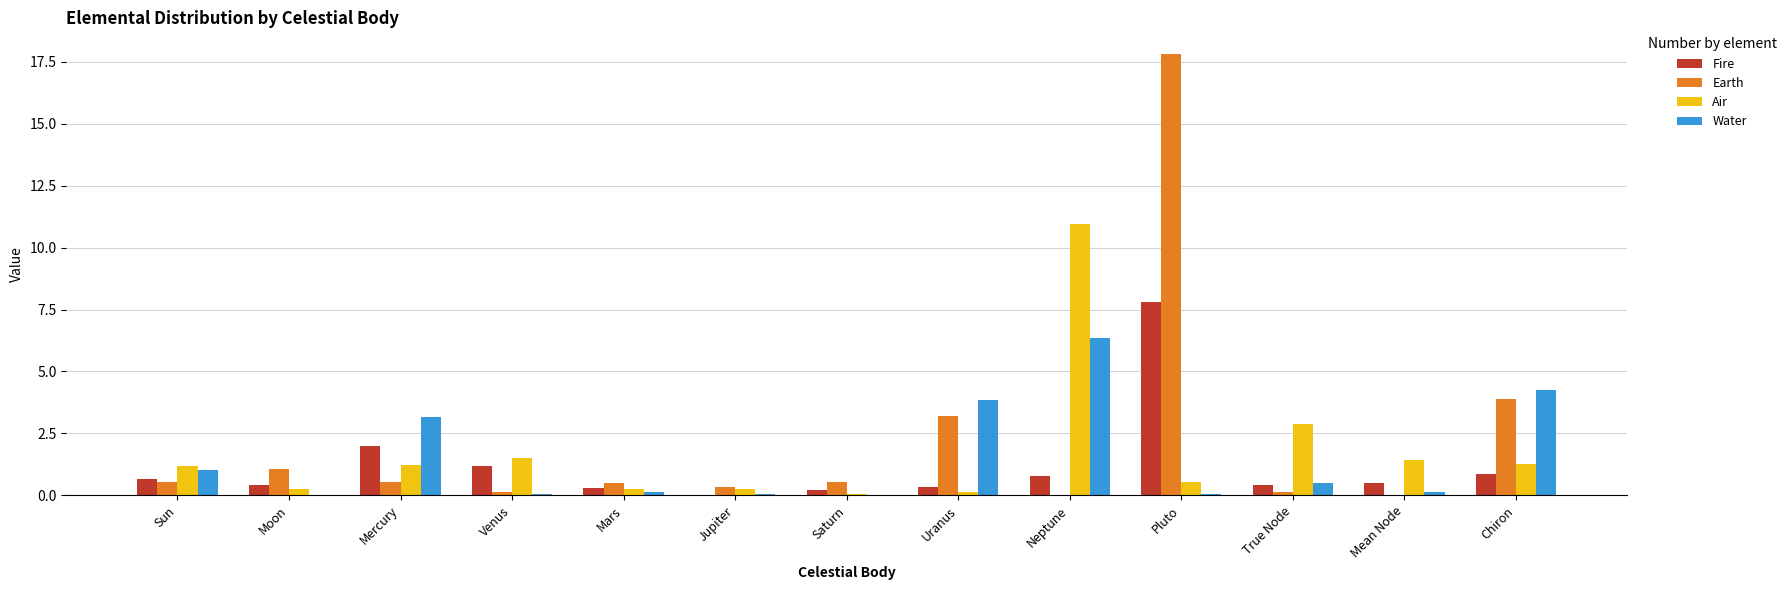

At which category is the sum across all series the highest?

Pluto